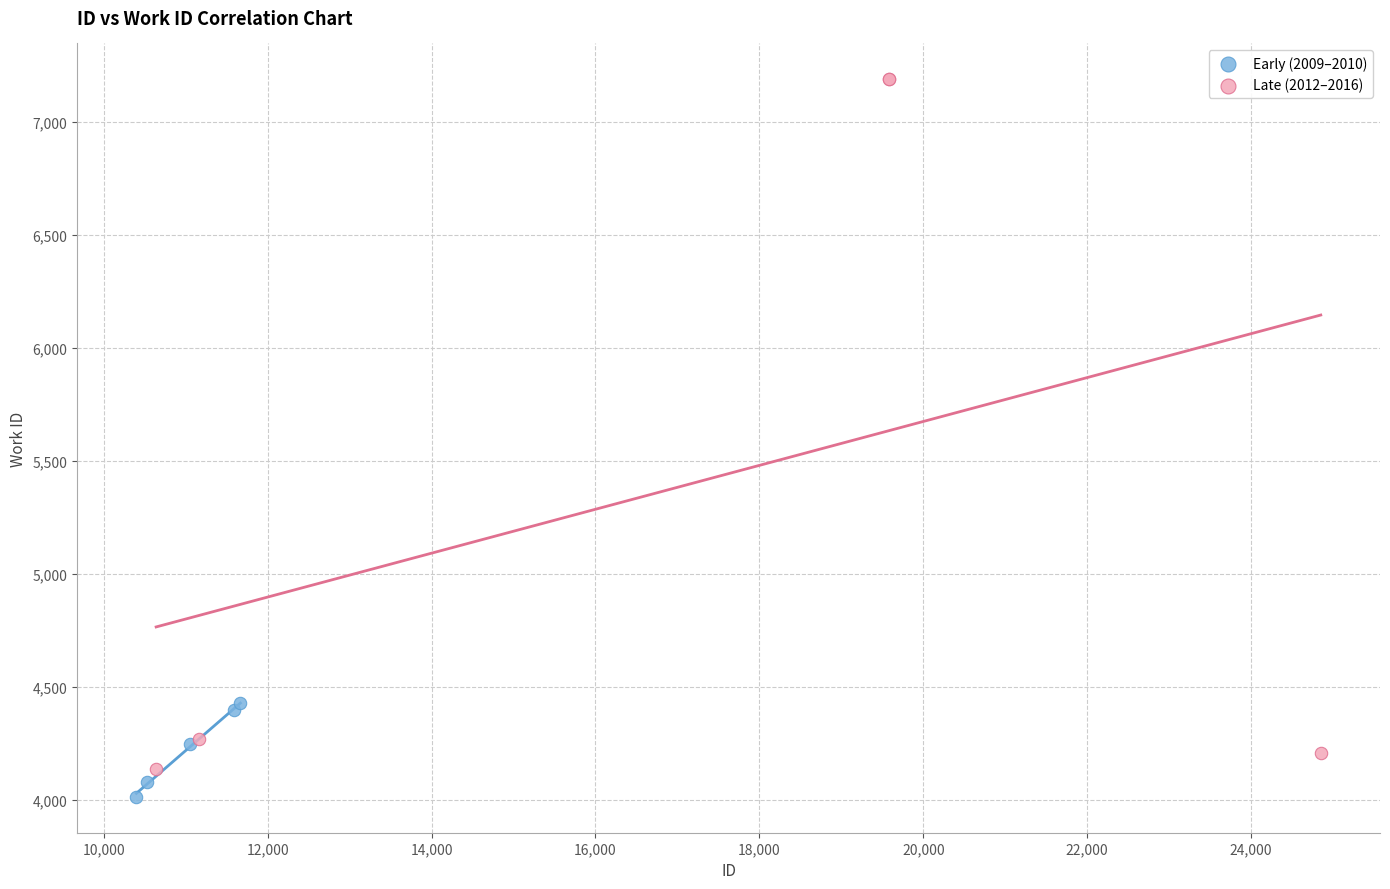

Which series reaches the maximum Y coordinate?

Late (2012–2016)